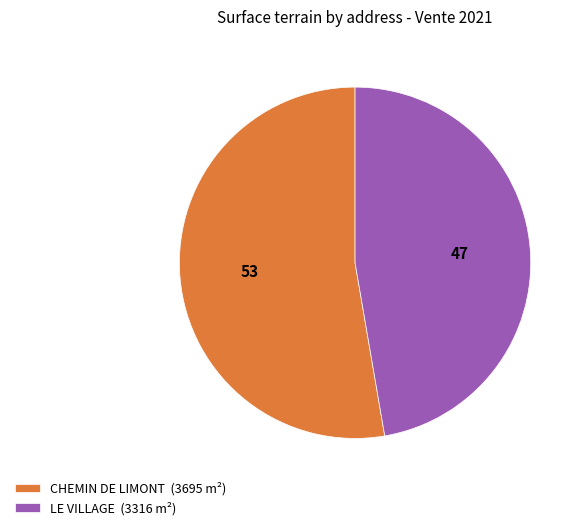

Rank the categories by value from highest to lowest.

CHEMIN DE LIMONT, LE VILLAGE